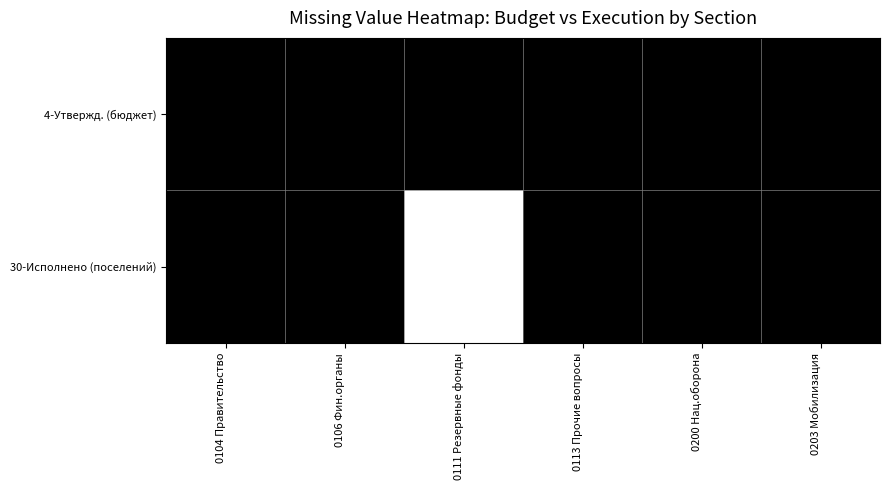

Reading left to right, extract all data points from this chart.

4-Утвержд. (бюджет): 0104 Правительство=0	0106 Фин.органы=0	0111 Резервные фонды=0	0113 Прочие вопросы=0	0200 Нац.оборона=0	0203 Мобилизация=0
30-Исполнено (поселений): 0104 Правительство=0	0106 Фин.органы=0	0111 Резервные фонды=1	0113 Прочие вопросы=0	0200 Нац.оборона=0	0203 Мобилизация=0